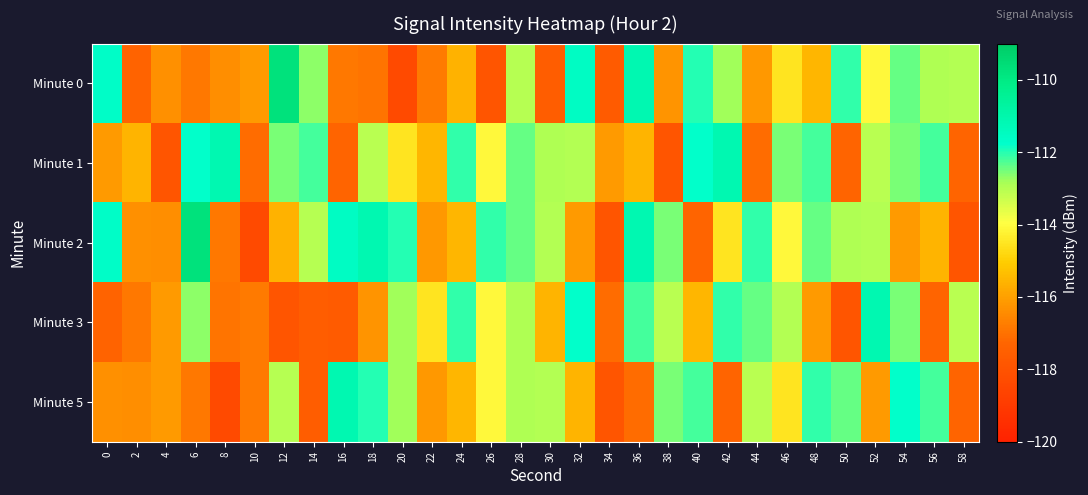

What is the spread (max minus min) of values at 38?

5.4